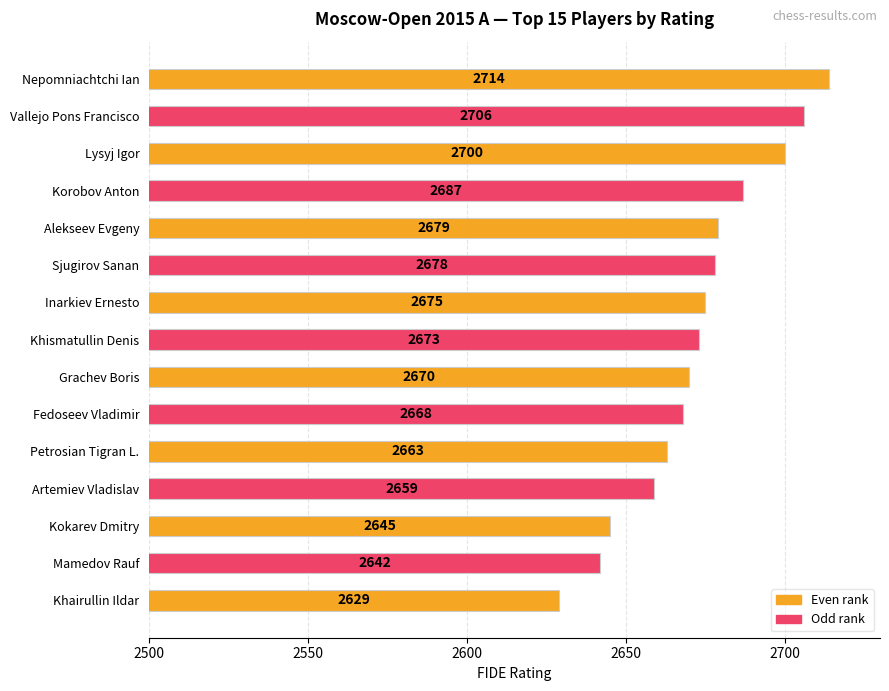

How many bars are there in total?

15